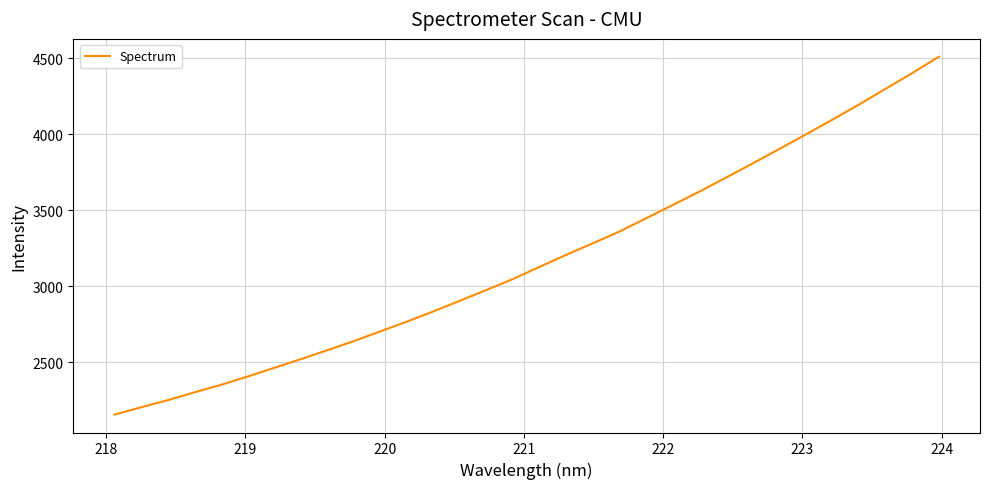

What is the difference between the maximum and minimum values?

2357.0